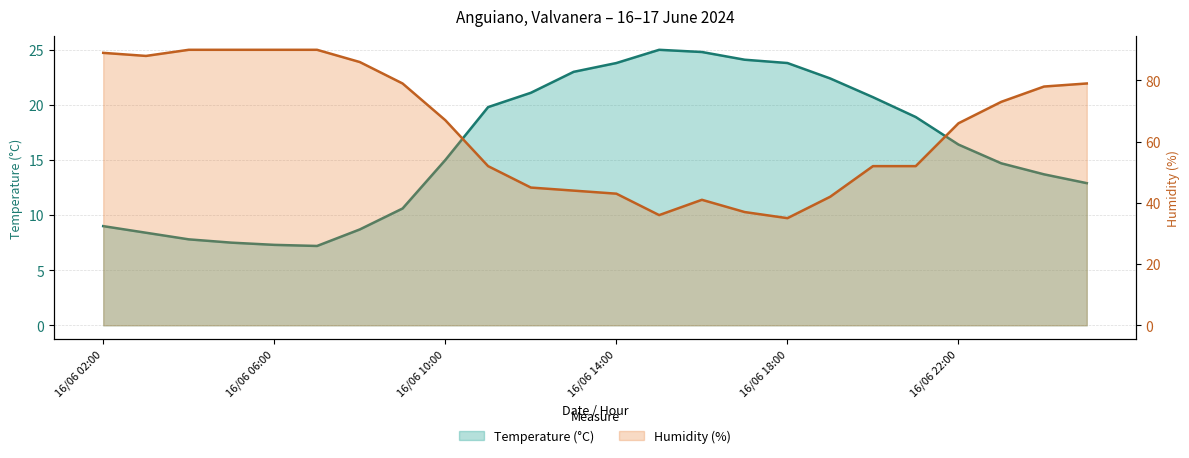

Does the chart have visible grid lines?

Yes